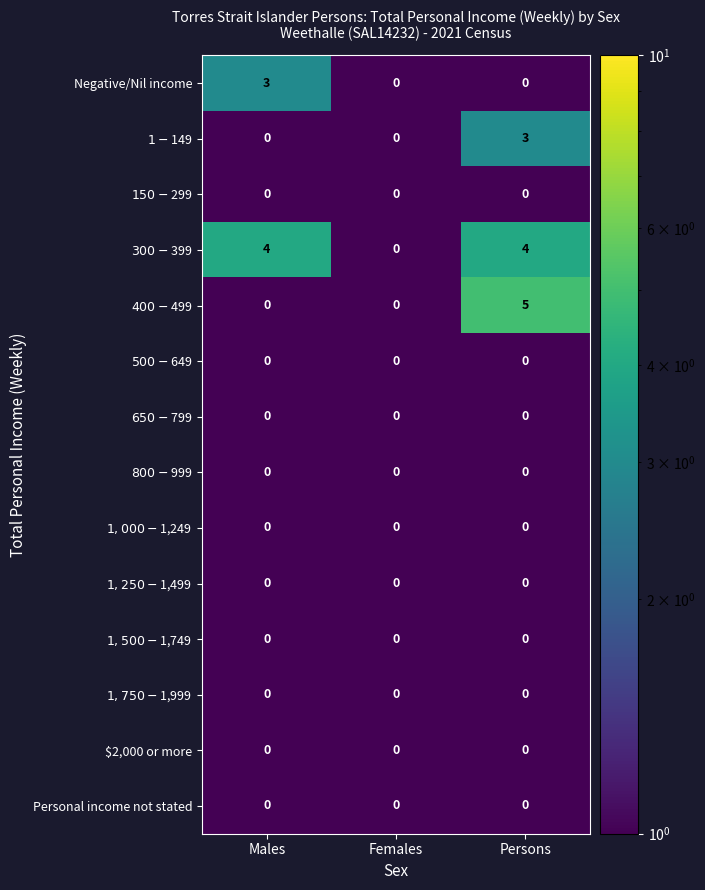

What is the maximum value shown in the chart?

5